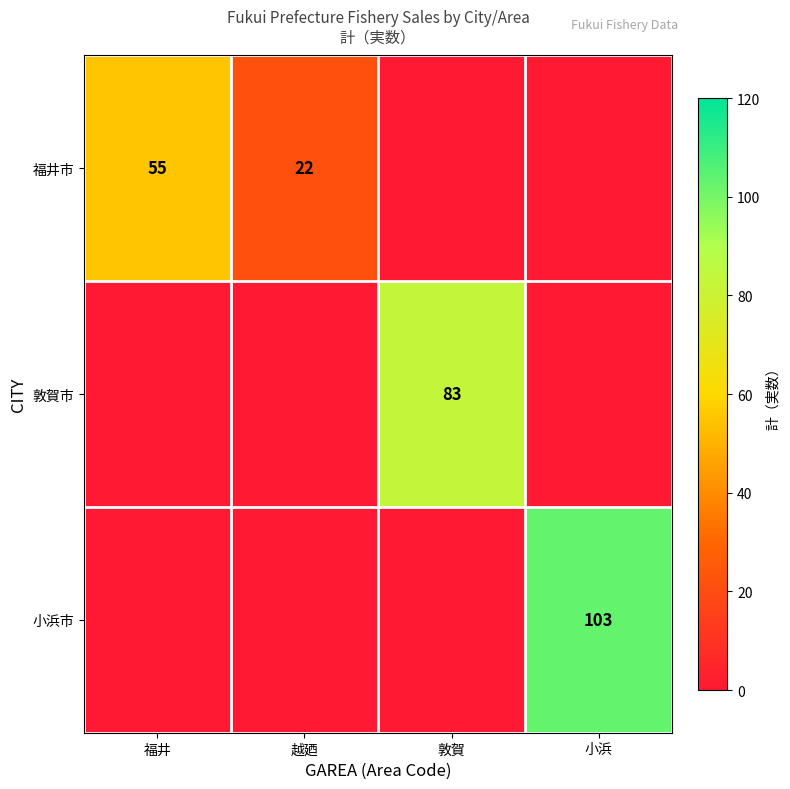

At which label is 福井市 closest to 38?

越廼